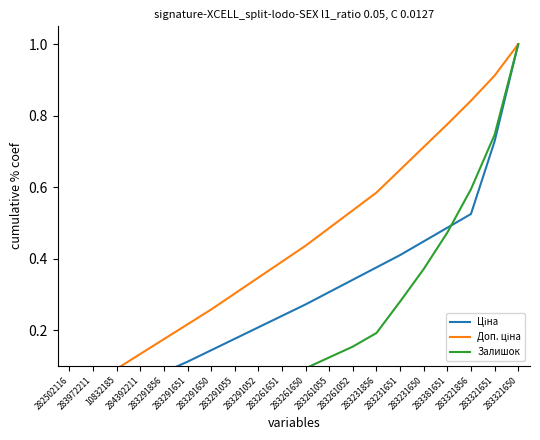

What is the maximum value for Доп. ціна?

1.0